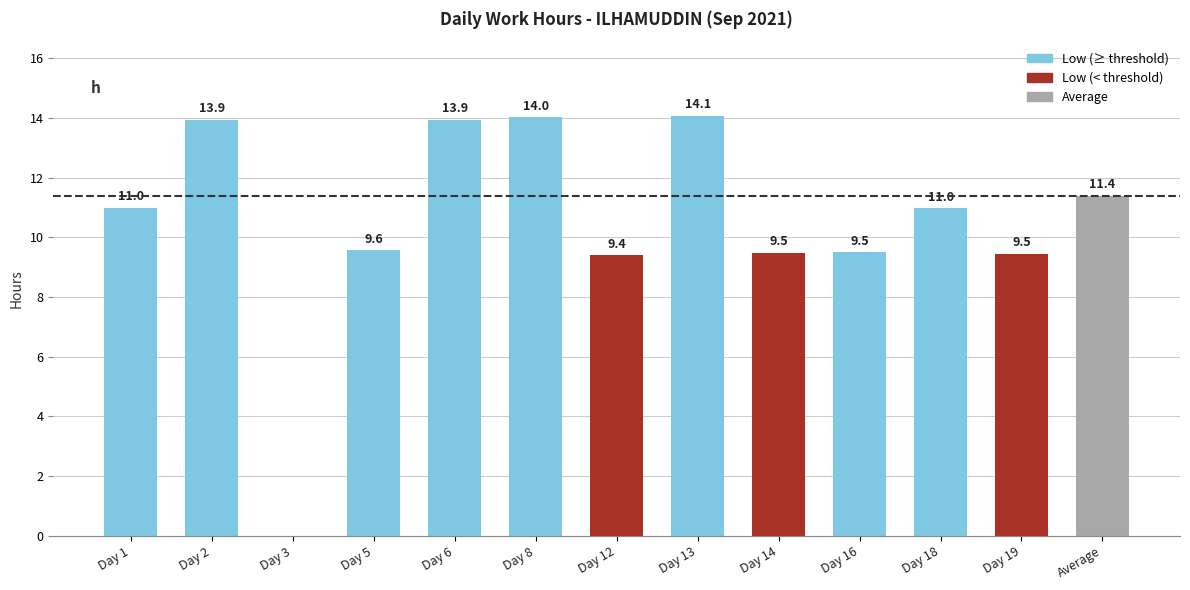

The value at Day 5 is 9.6. True or false?

True